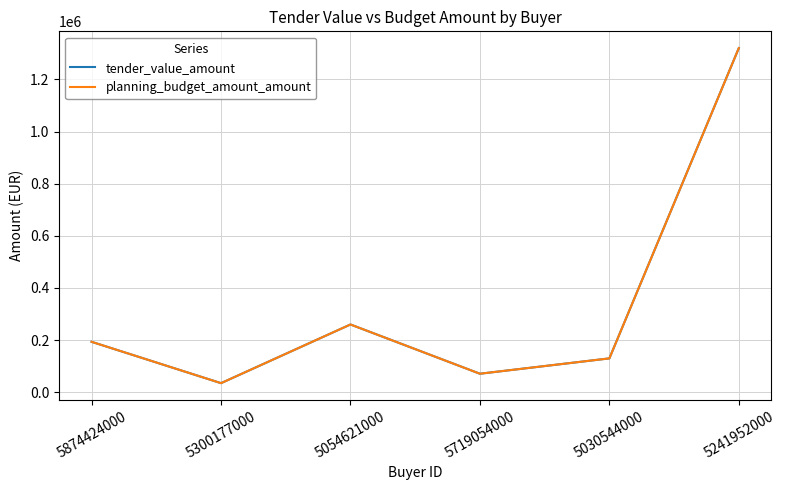

Rank the series by their maximum value, from highest to lowest.

tender_value_amount, planning_budget_amount_amount